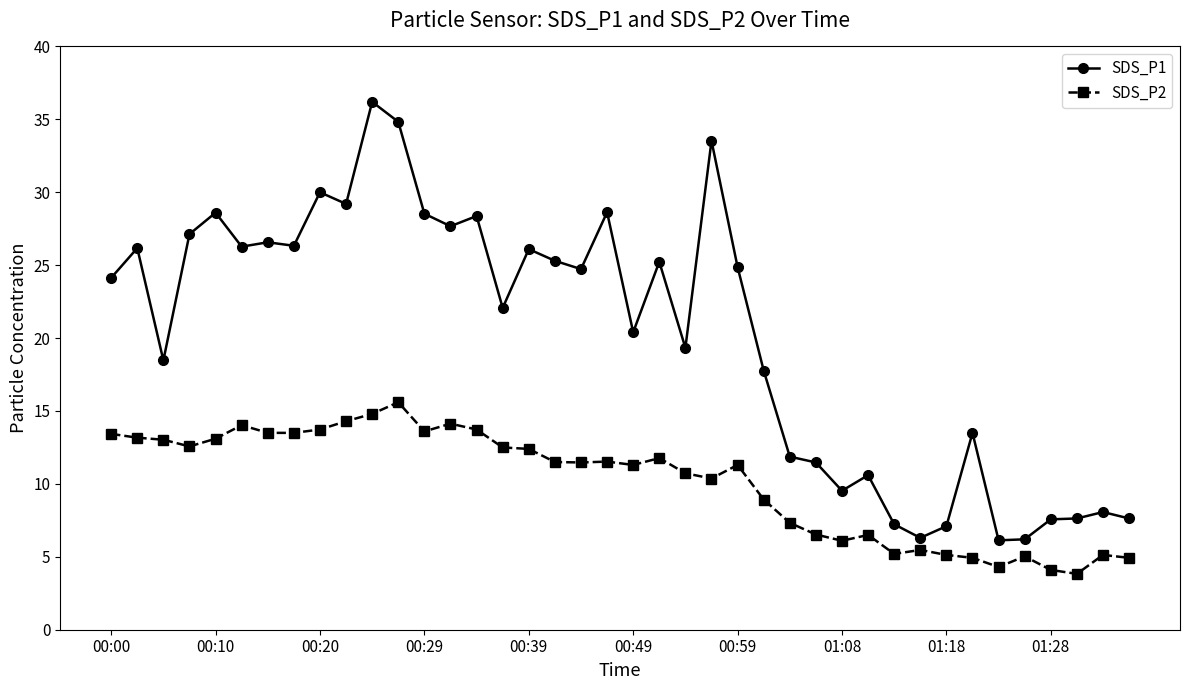

What is the sum of all SDS_P1 values?

807.3